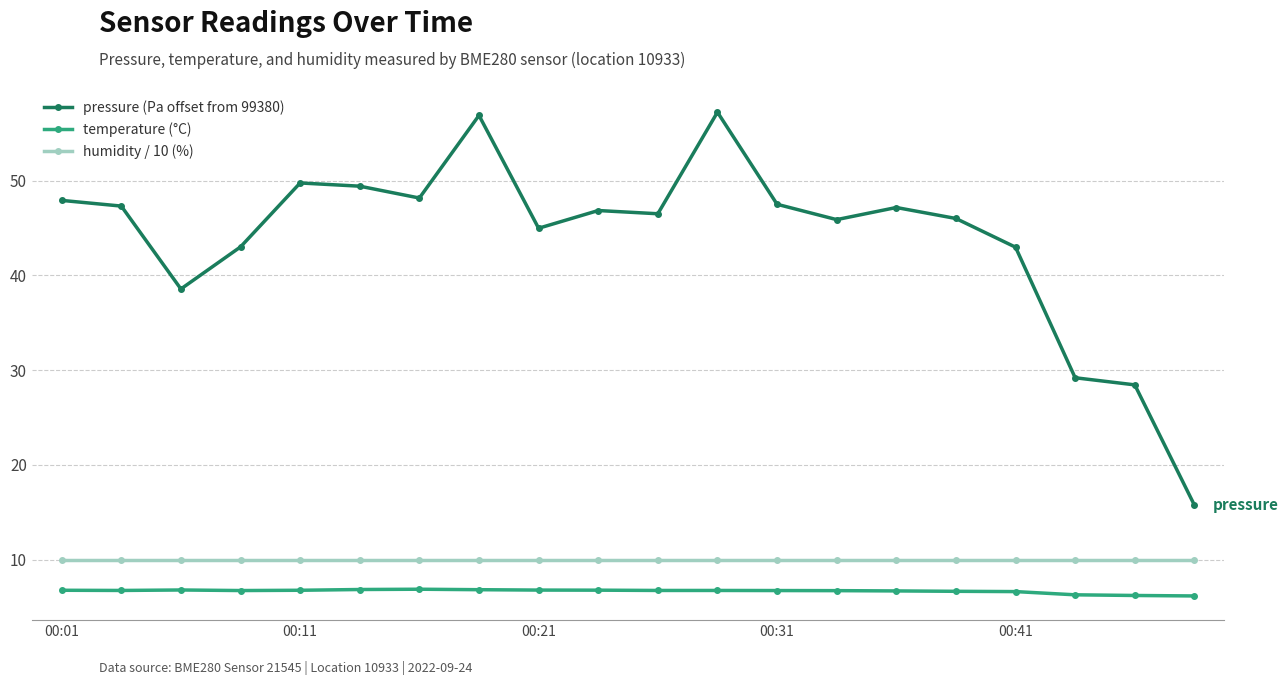

Which series has the largest range (max minus min)?

pressure (Pa offset from 99380)